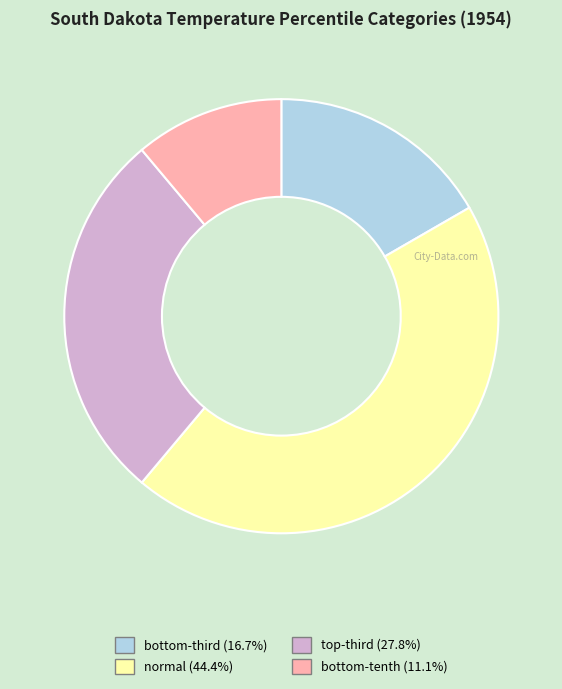

Is it true that normal is 44% of the pie?

True